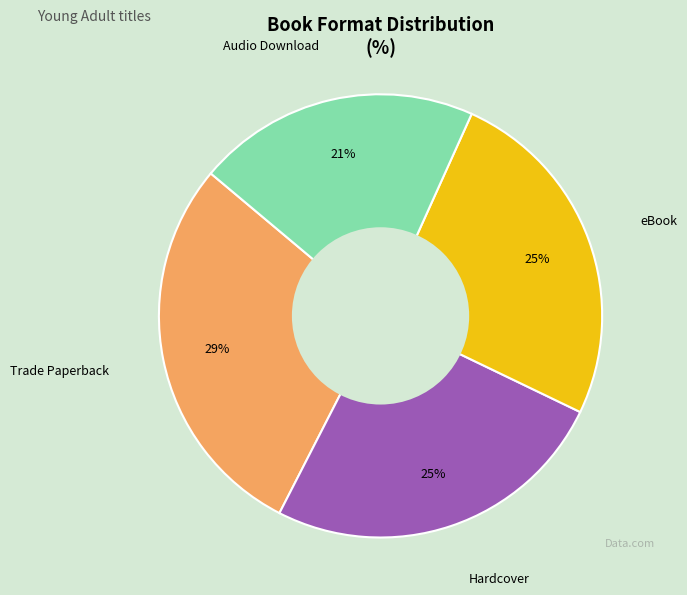

To the nearest percent, what is the average slice percentage?

25%